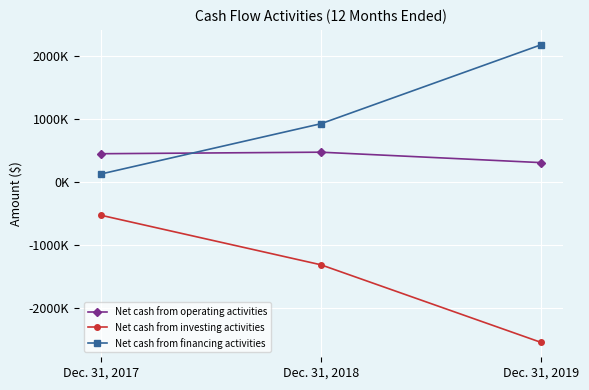

Is this an area chart (filled region under the line)?

No